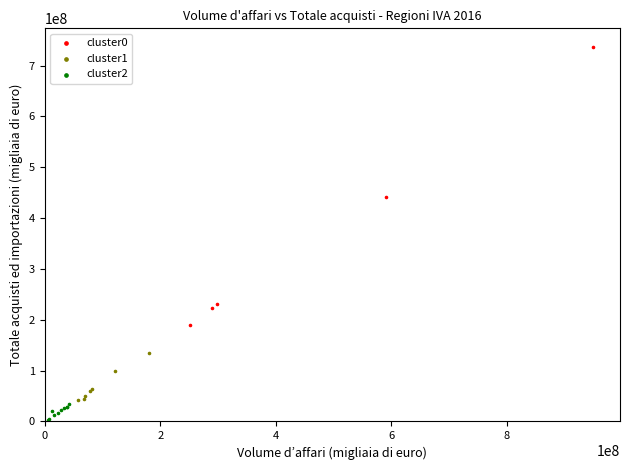

Which series has the largest Y range (max minus min)?

cluster0